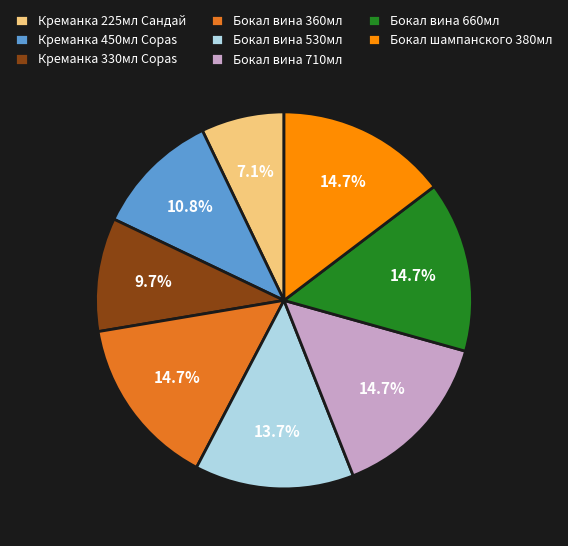

Does Бокал вина 710мл represent more than half of the total?

No